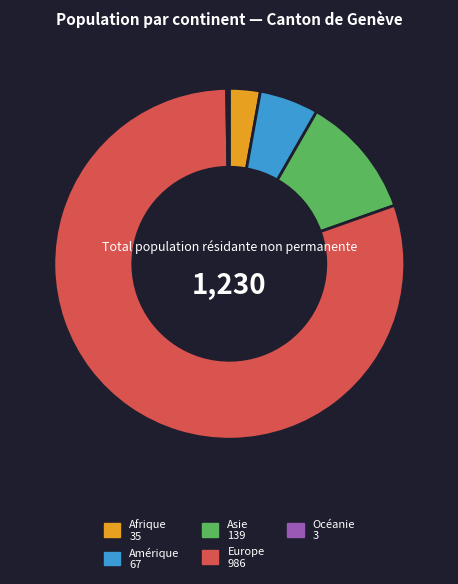

Between Amérique and Afrique, which is larger?

Amérique